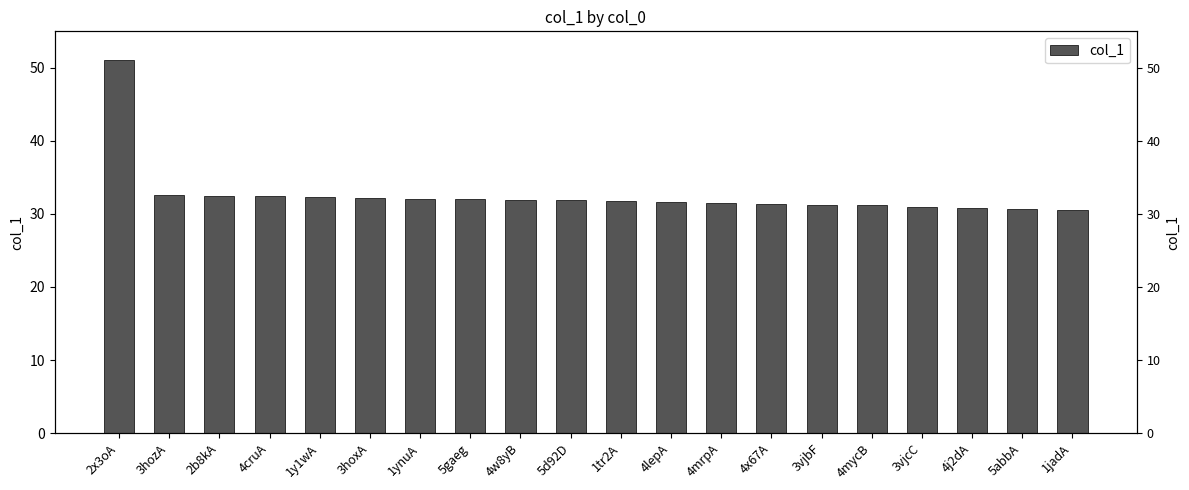

List the labels in order of value, smallest first.

1jadA, 5abbA, 4j2dA, 3vjcC, 4mycB, 3vjbF, 4x67A, 4mrpA, 4lepA, 1tr2A, 5d92D, 4w8yB, 5gaeg, 1ynuA, 3hoxA, 1y1wA, 4cruA, 2b8kA, 3hozA, 2x3oA